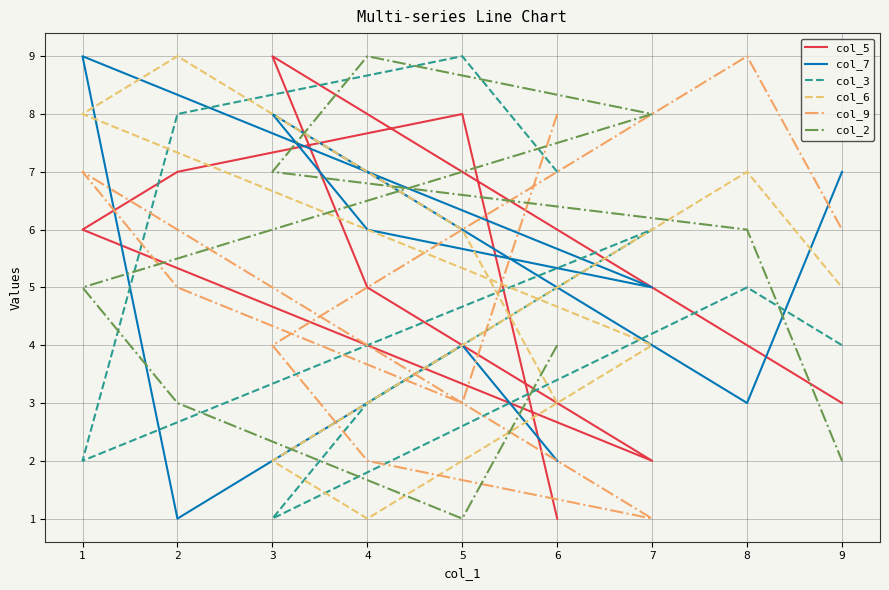

Reading right to left, transcribe all the data shown in this chart.

col_5: 9=3	8=4	3=9	4=5	7=2	1=6	2=7	5=8	6=1
col_7: 9=7	8=3	3=8	4=6	7=5	1=9	2=1	5=4	6=2
col_3: 9=4	8=5	3=1	4=3	7=6	1=2	2=8	5=9	6=7
col_6: 9=5	8=7	3=2	4=1	7=4	1=8	2=9	5=6	6=3
col_9: 9=6	8=9	3=4	4=2	7=1	1=7	2=5	5=3	6=8
col_2: 9=2	8=6	3=7	4=9	7=8	1=5	2=3	5=1	6=4